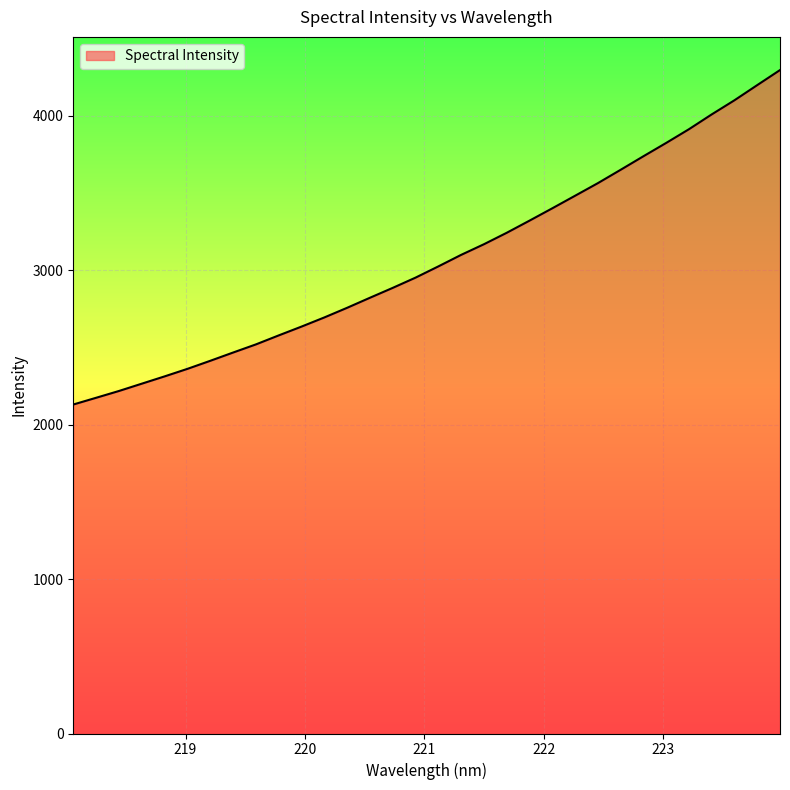

What is the difference between the maximum and minimum values?

2165.1